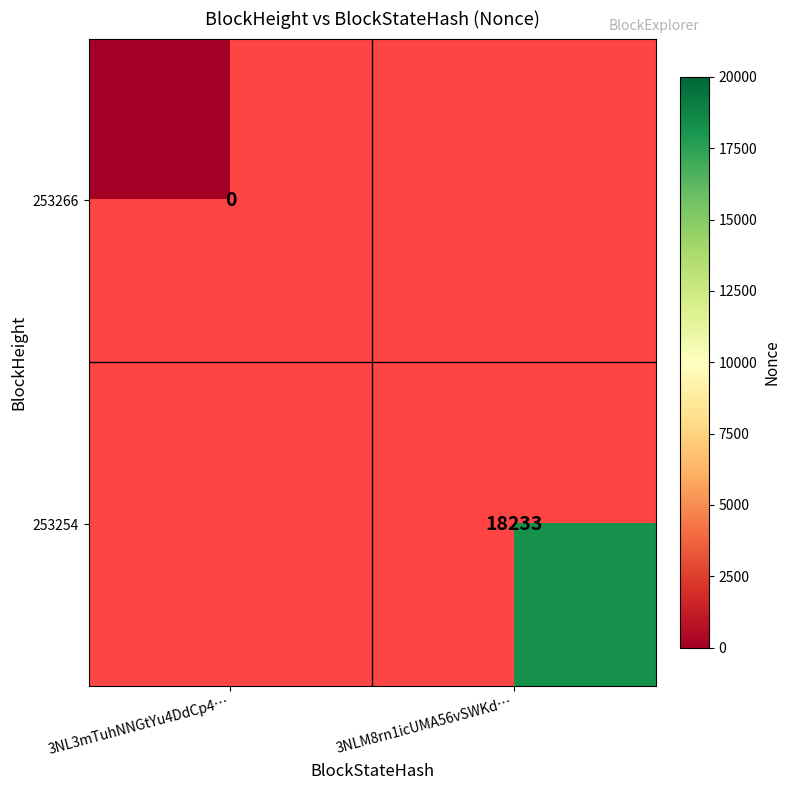

Between 3NL3mTuhNNGtYu4DdCp4… and 3NLM8rn1icUMA56vSWKd…, which is larger?

3NLM8rn1icUMA56vSWKd…